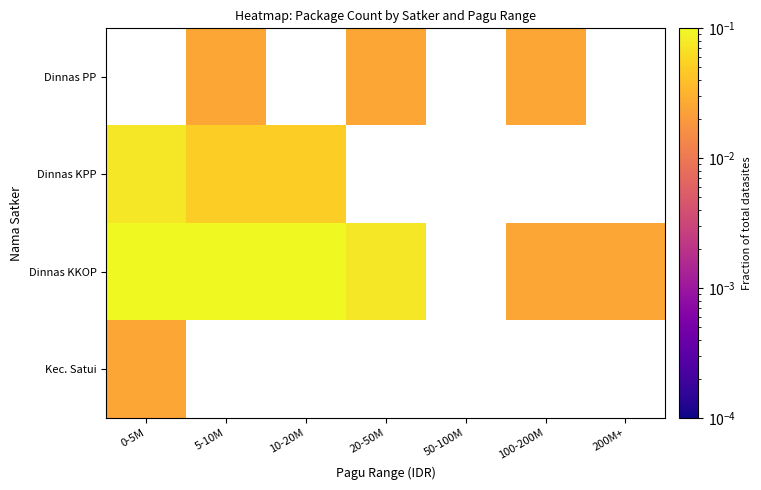

Is the value of Kec. Satui at 200M+ greater than the value of Dinnas PP at 50-100M?

No